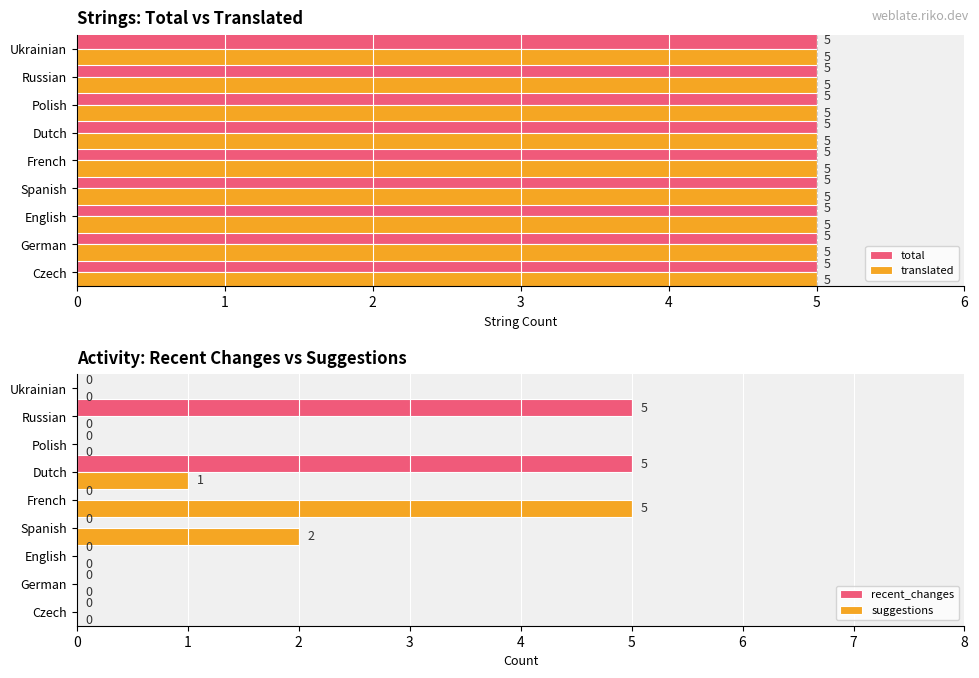

At which label is suggestions closest to 2?

Spanish